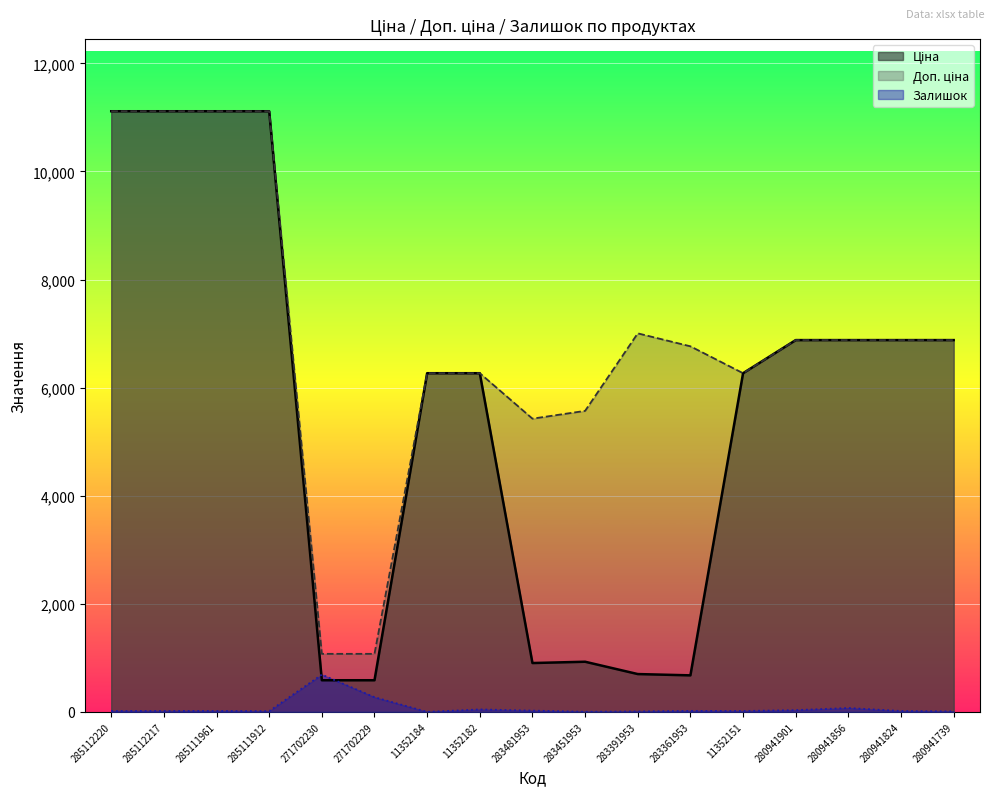

At which category does the chart reach its minimum across all series?

11352184